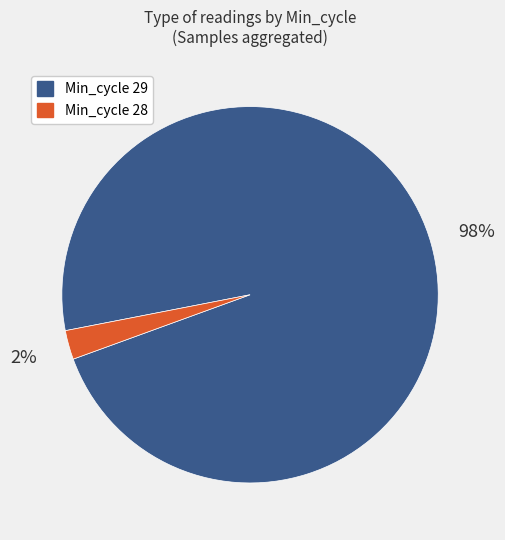

Does Min_cycle 29 account for over 50% of the chart?

Yes